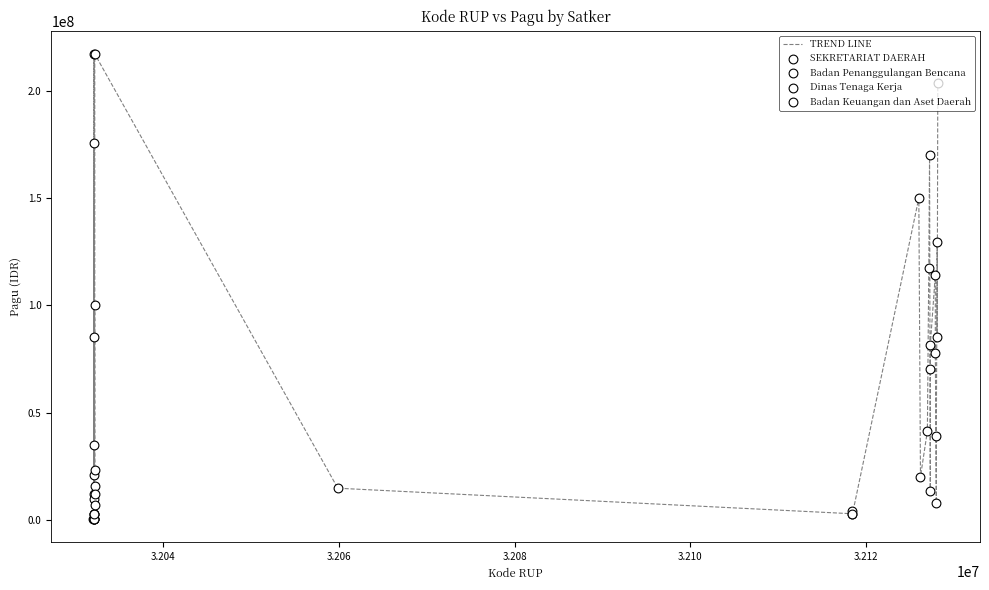

What is the difference between the maximum and minimum values?

216860000